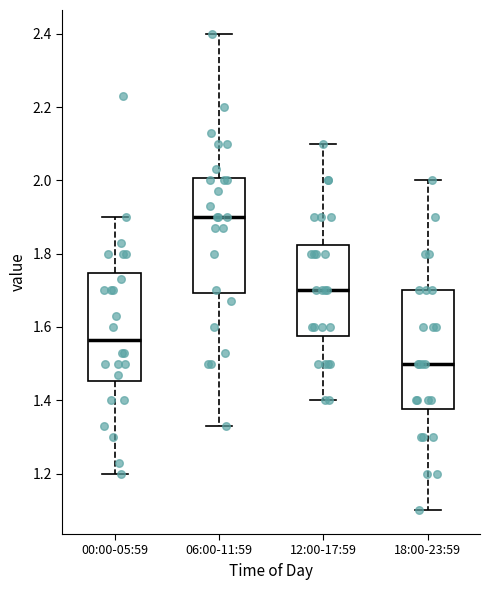

Which box has the highest median line?

06:00-11:59